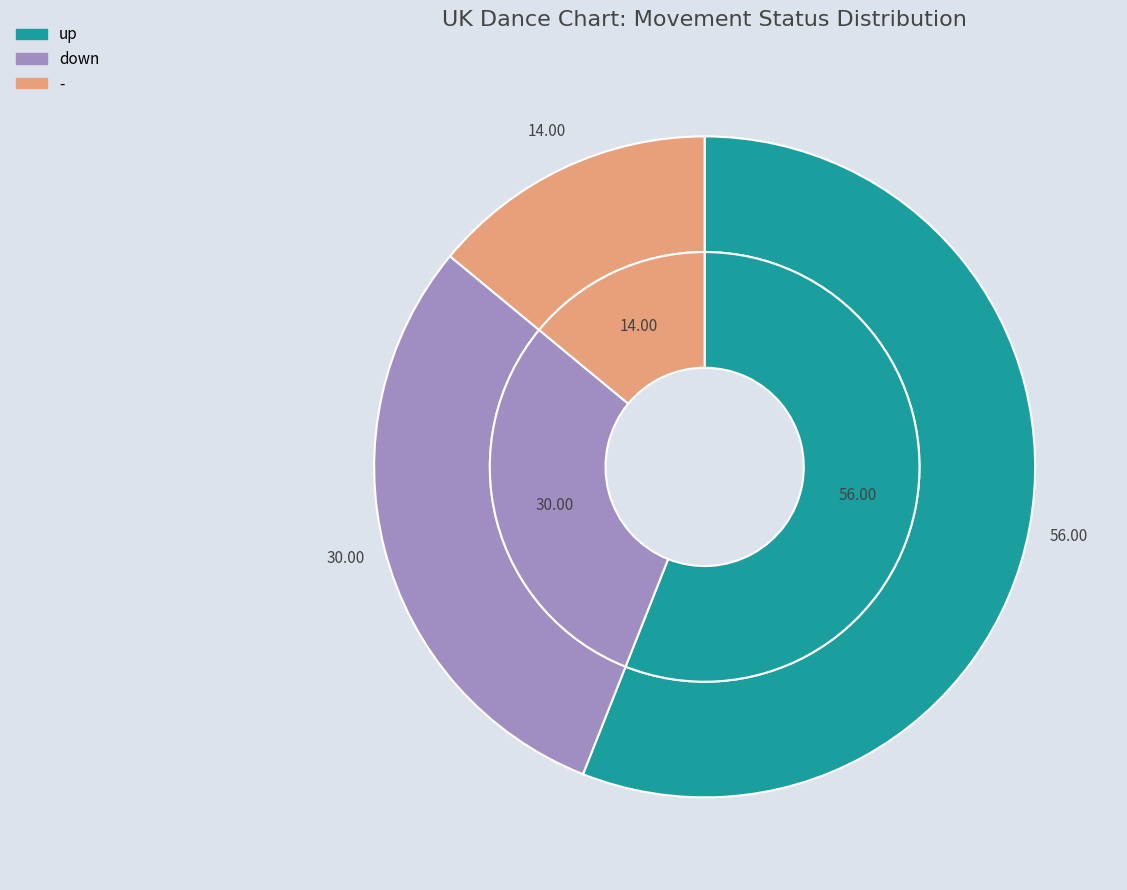

The up slice represents 62% of the pie. True or false?

False